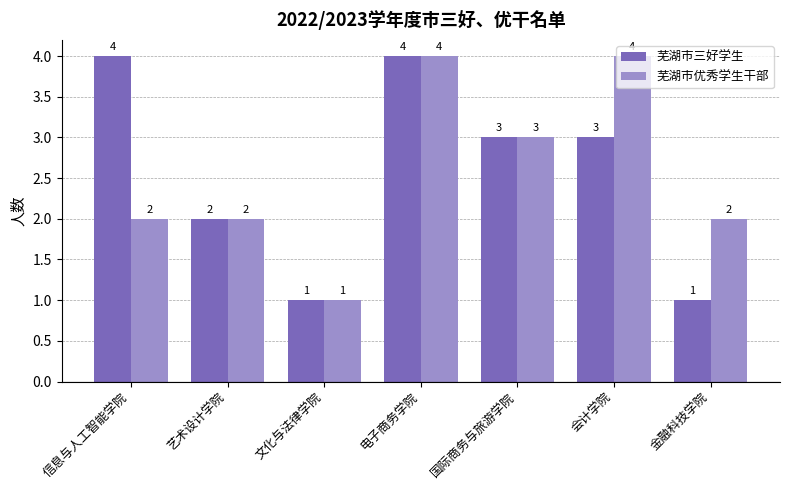

What is the value of the 芜湖市三好学生 bar at the 1st from the left?

4